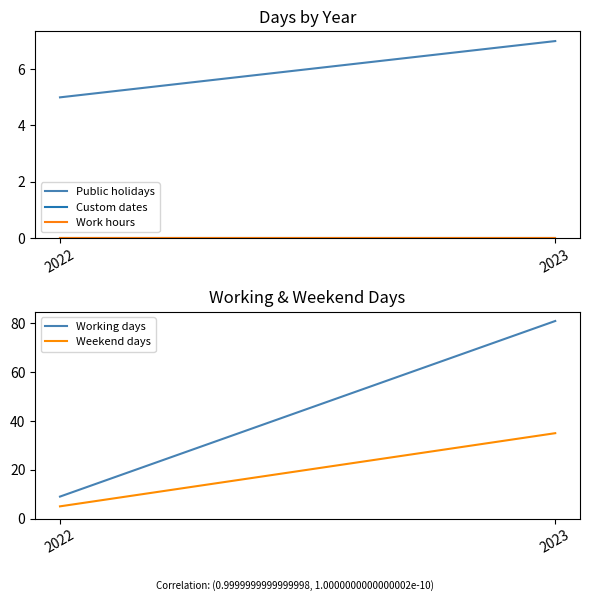

Reading right to left, what are all the values shown in this chart?

Public holidays: 7	5
Custom dates: 0	0
Work hours: 0	0
Working days: 81	9
Weekend days: 35	5